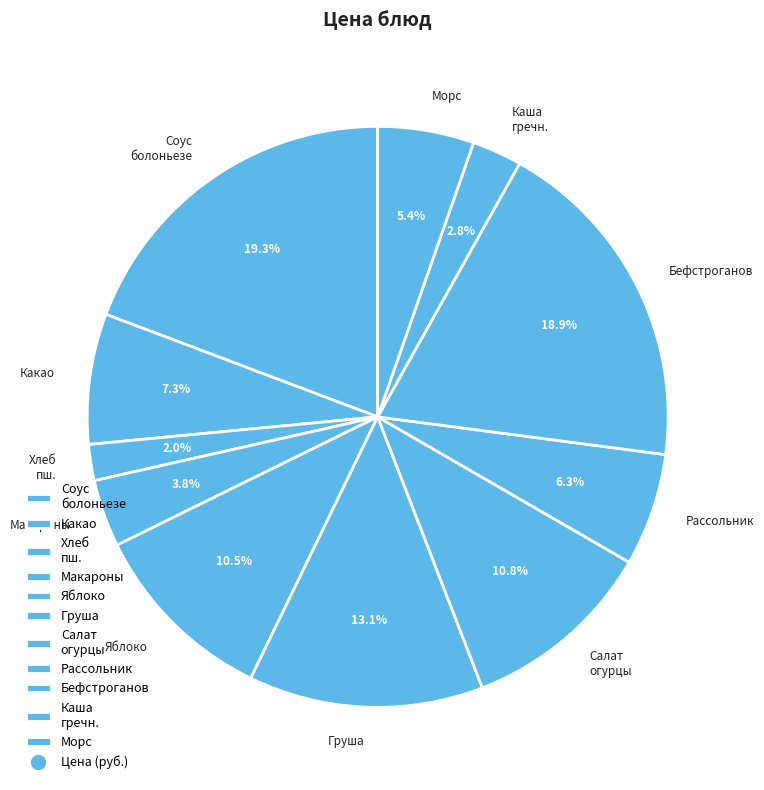

Is the sum of Какао and Соус болоньезе greater than half?

No